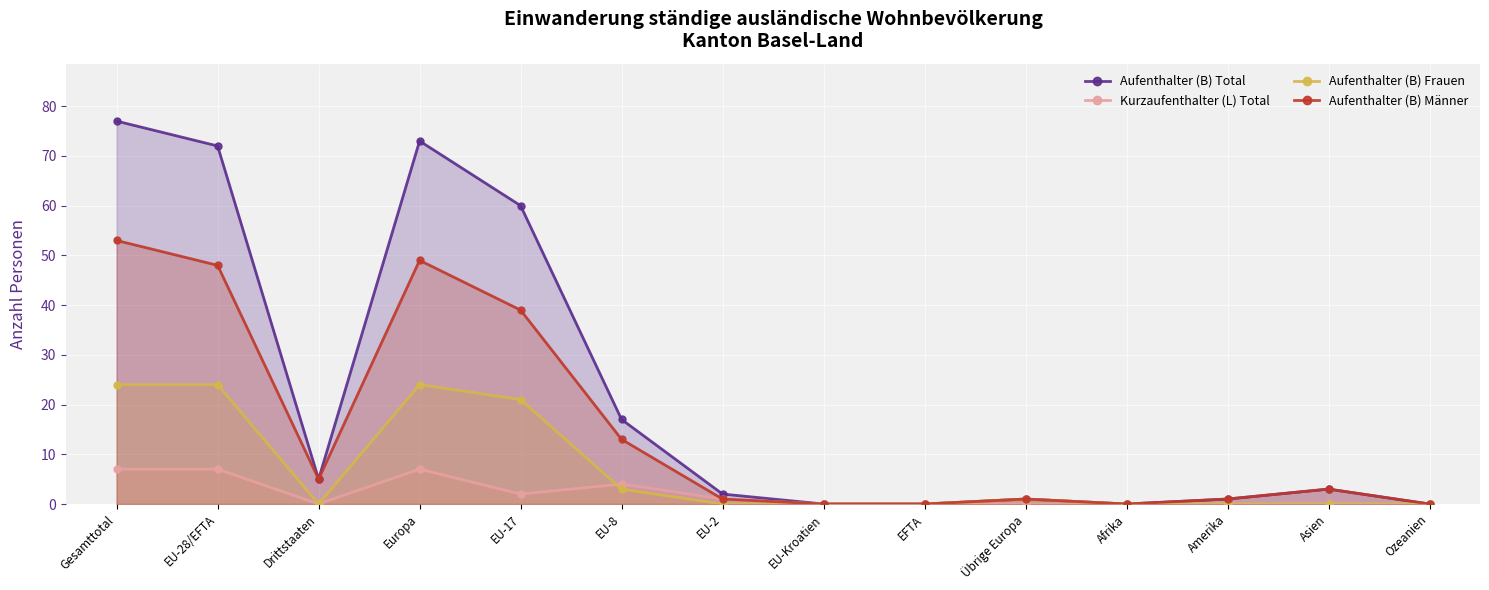

What position from the right is EFTA?

6